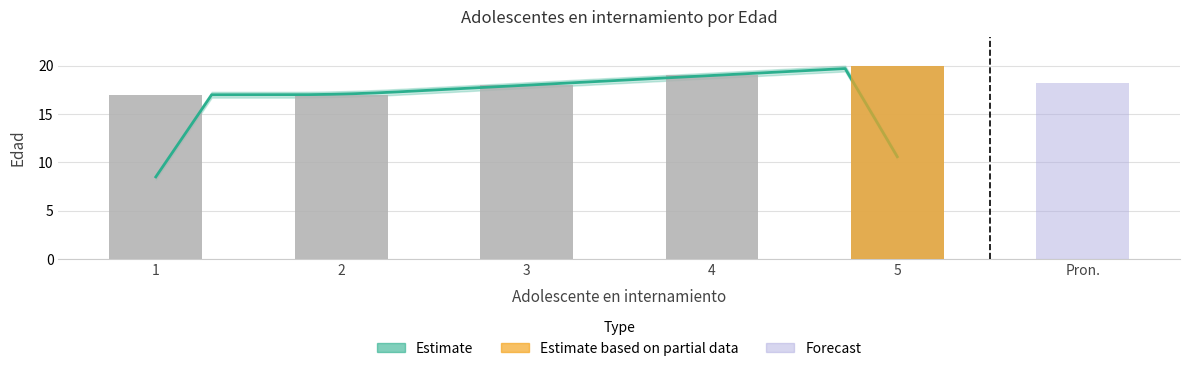

Where is the data nearest to the value 18?

3